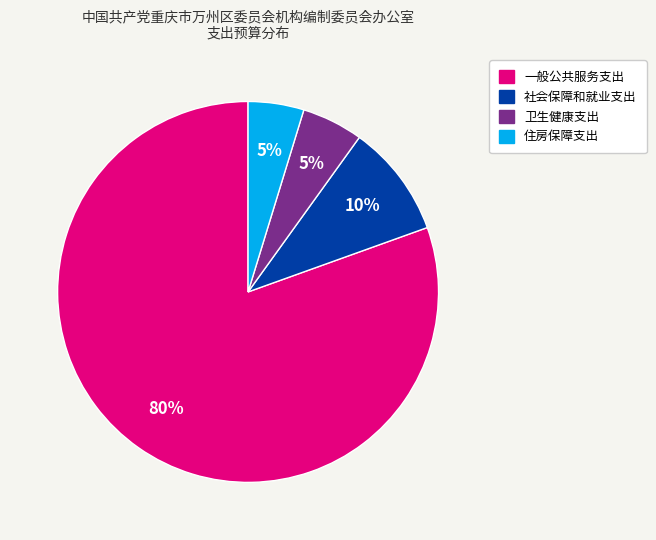

Between 住房保障支出 and 社会保障和就业支出, which is larger?

社会保障和就业支出